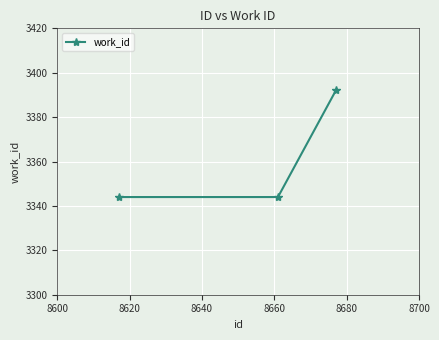

What is the sum of all values?

10080